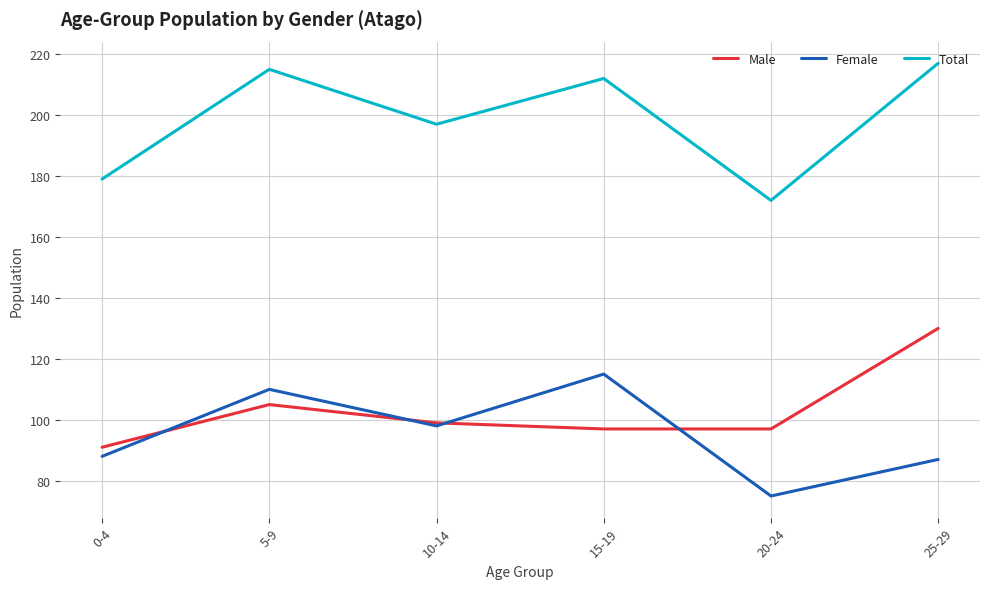

Where is Total nearest to the value 194?

10-14